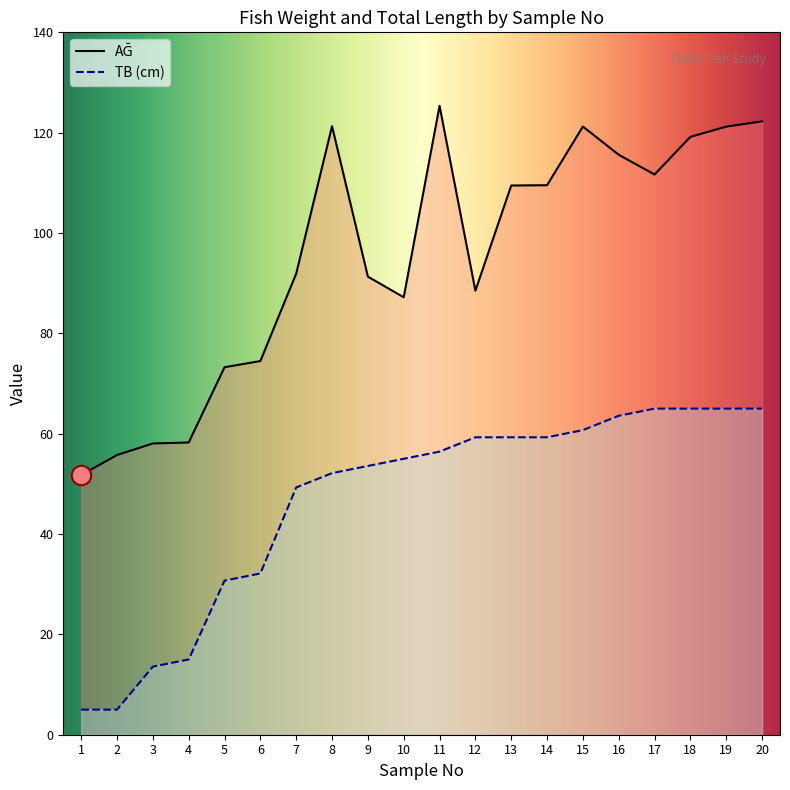

Reading left to right, transcribe all the data shown in this chart.

AĞ: 1=51.8	2=55.8	3=58.0	4=58.2	5=73.2	6=74.5	7=91.9	8=121.3	9=91.3	10=87.2	11=125.3	12=88.5	13=109.5	14=109.5	15=121.2	16=115.6	17=111.7	18=119.2	19=121.2	20=122.3
TB (cm): 1=5.0	2=5.0	3=13.6	4=15.0	5=30.7	6=32.1	7=49.3	8=52.1	9=53.6	10=55.0	11=56.4	12=59.3	13=59.3	14=59.3	15=60.7	16=63.6	17=65.0	18=65.0	19=65.0	20=65.0